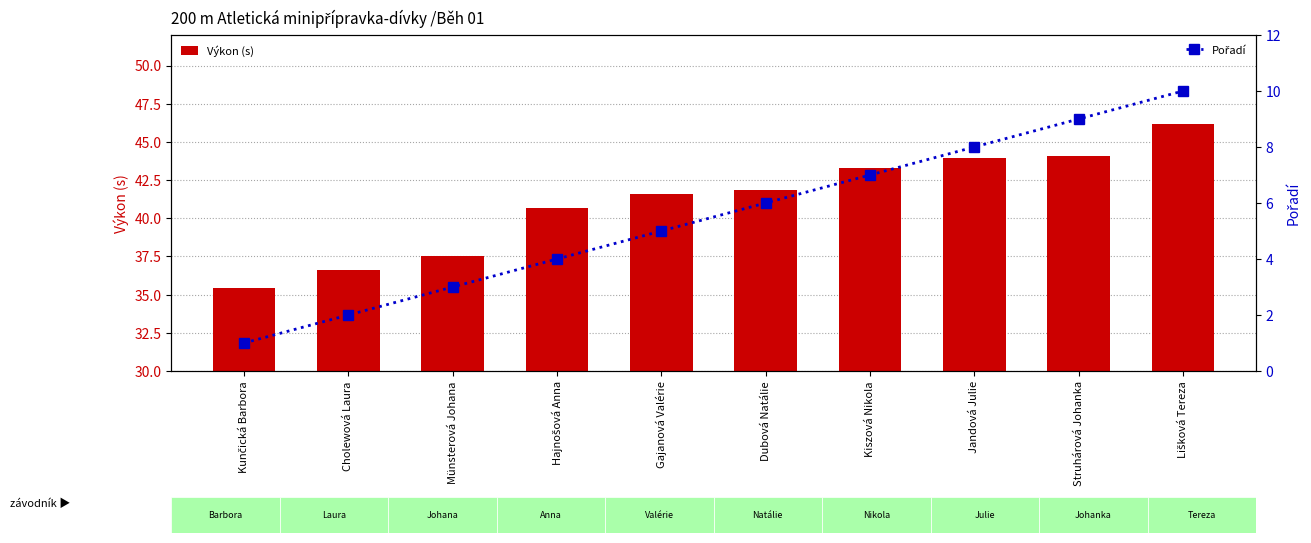

Is it true that Pořadí equals 9.0 at Struhárová Johanka?

True